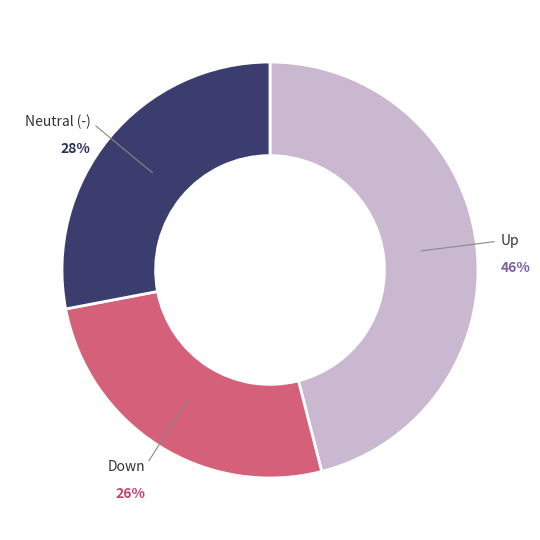

What percentage is the Neutral (-) slice, to the nearest percent?

28%